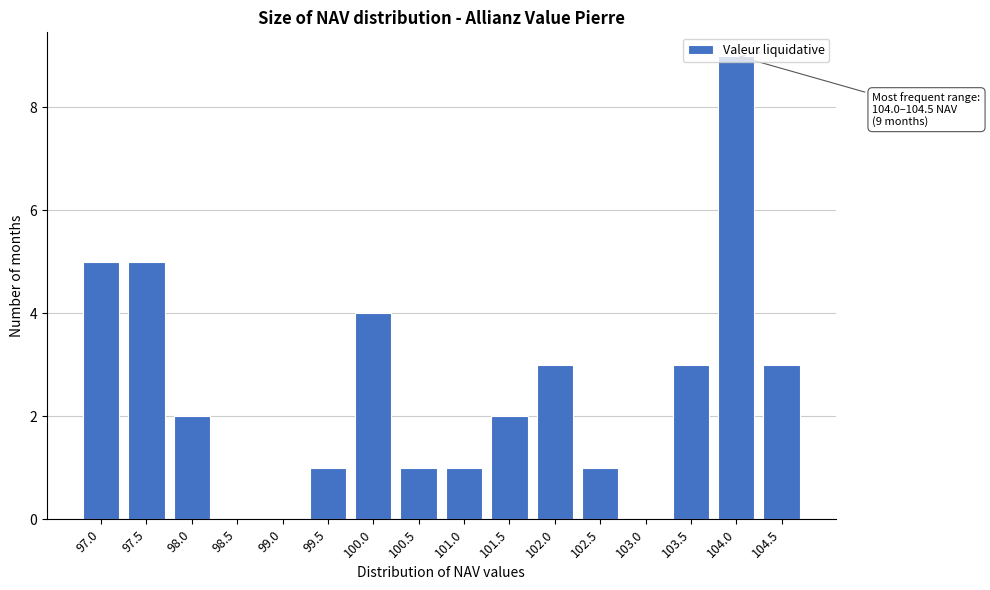

What is the maximum value shown in the chart?

9